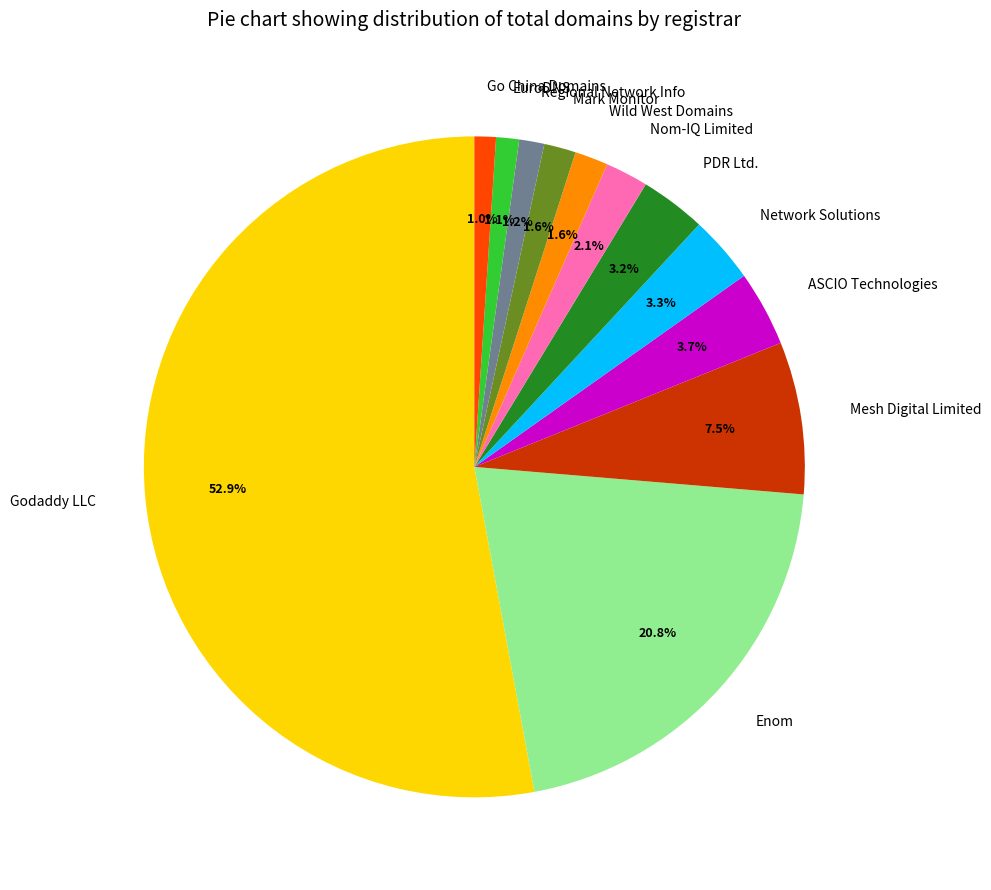

What is the ratio of the value at PDR Ltd. to the value at EuroDNS?

2.9